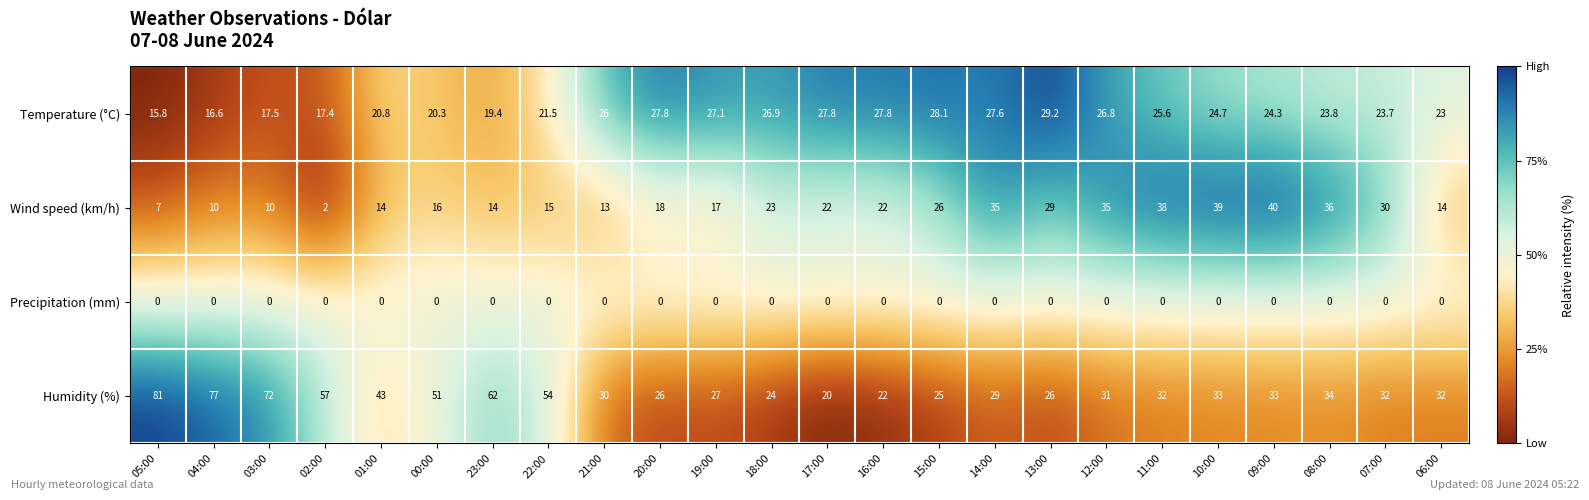

Which series changed the most between 23:00 and 14:00?

Humidity (%)